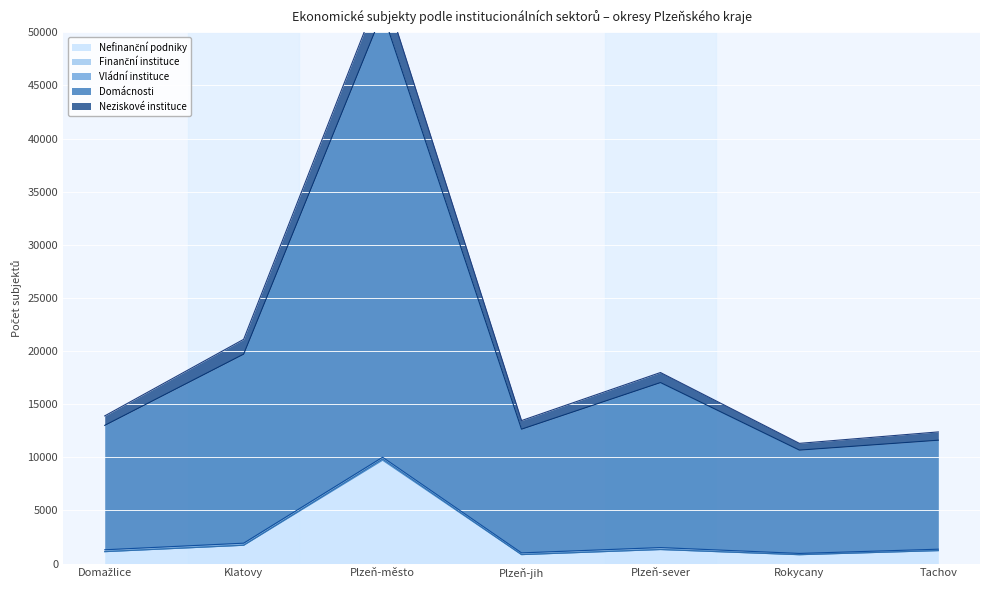

What is the maximum value for Nefinanční podniky?

9721